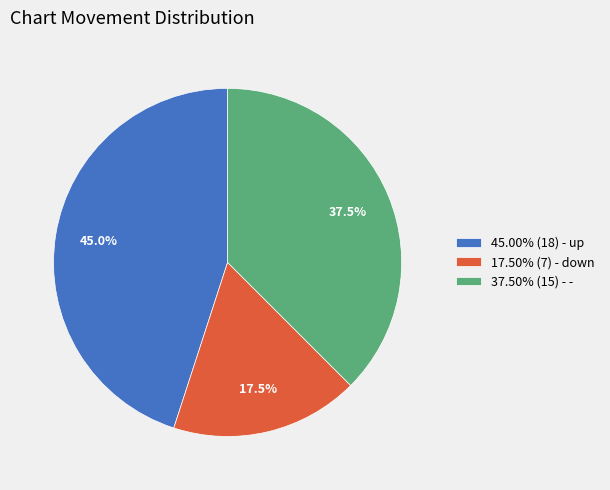

Does 45.00% (18) - up account for over 50% of the chart?

No